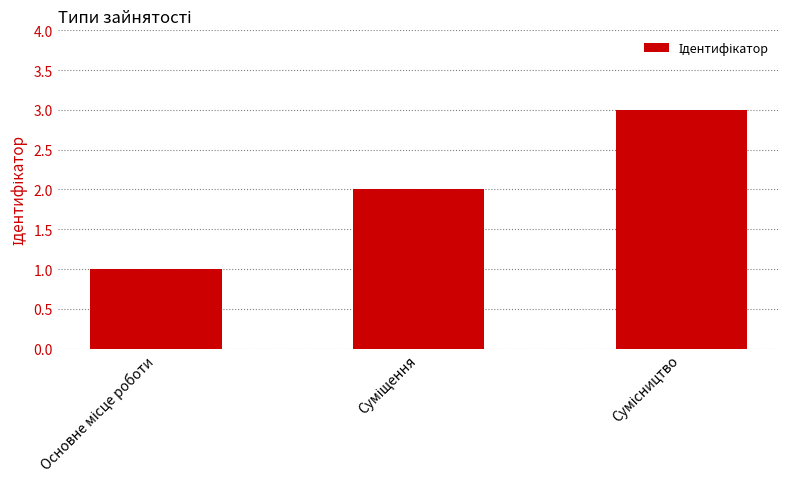

How many values are between 1 and 3?

3